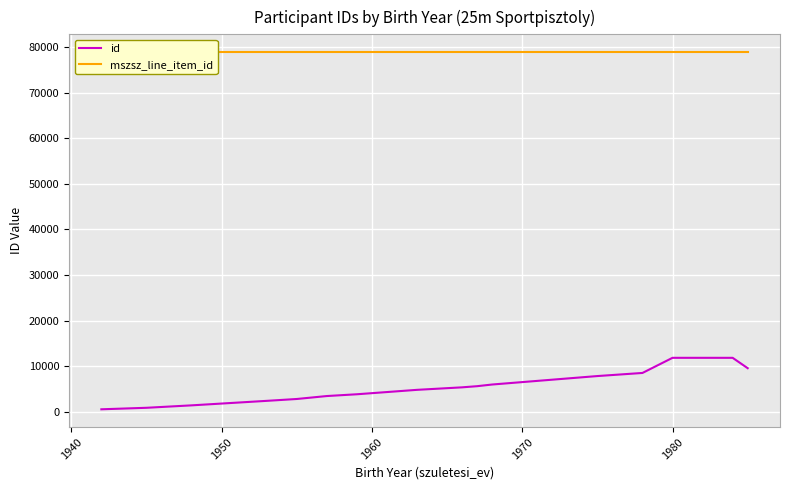

Count the number of data series in this chart.

2